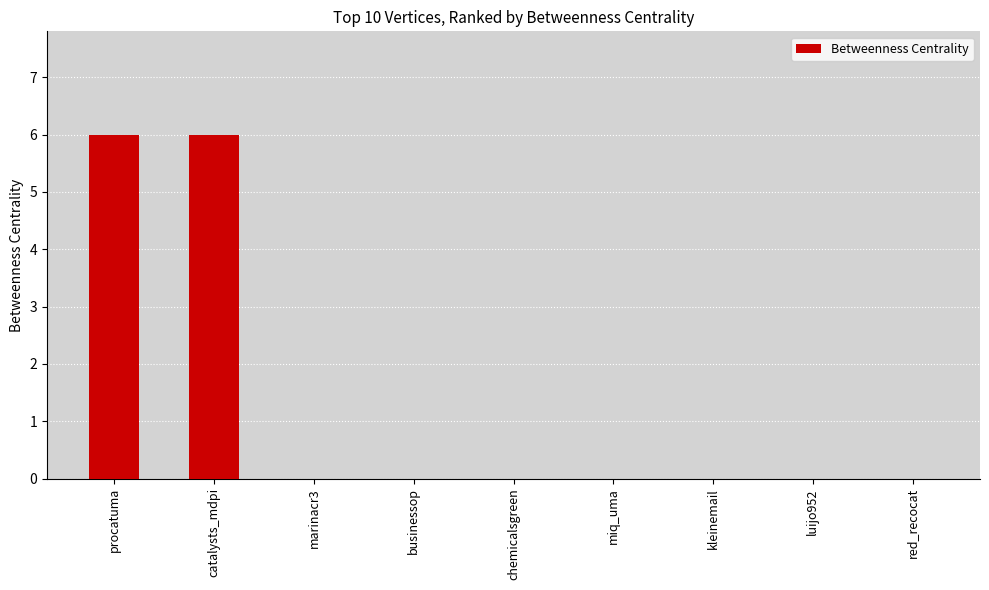

Is it true that the value at miq_uma is 3?

False